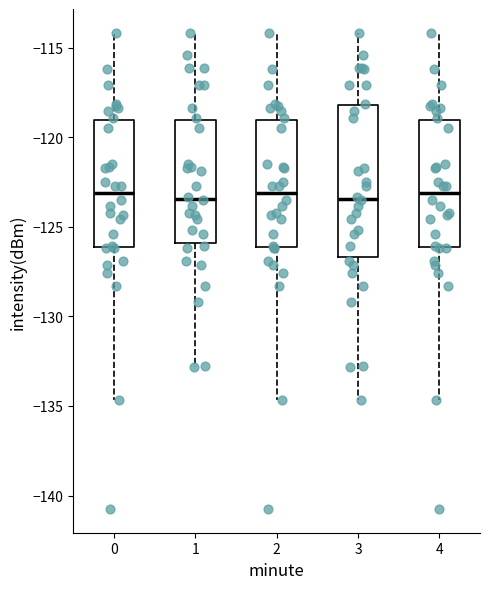

Reading left to right, transcribe this box plot: for each box, give where its median line is, the range the box spans, and where its two whiskers end, as read against the y-axis. The values are not printed on the chart, so give them approximately, as read against the axis.

0: median -123.0, box -126.0 to -119.0, whiskers -134.5 to -114.0
1: median -123.5, box -126.0 to -119.0, whiskers -133.0 to -114.0
2: median -123.0, box -126.0 to -119.0, whiskers -134.5 to -114.0
3: median -123.5, box -126.5 to -118.0, whiskers -134.5 to -114.0
4: median -123.0, box -126.0 to -119.0, whiskers -134.5 to -114.0